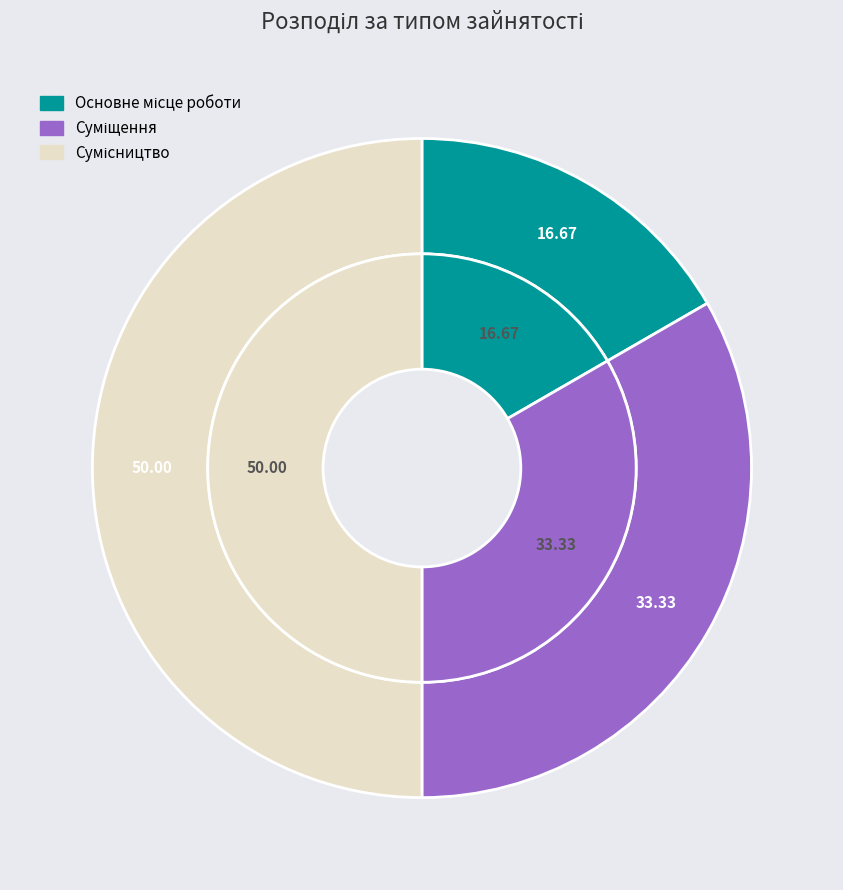

What is the smallest slice in the pie chart?

Основне місце роботи